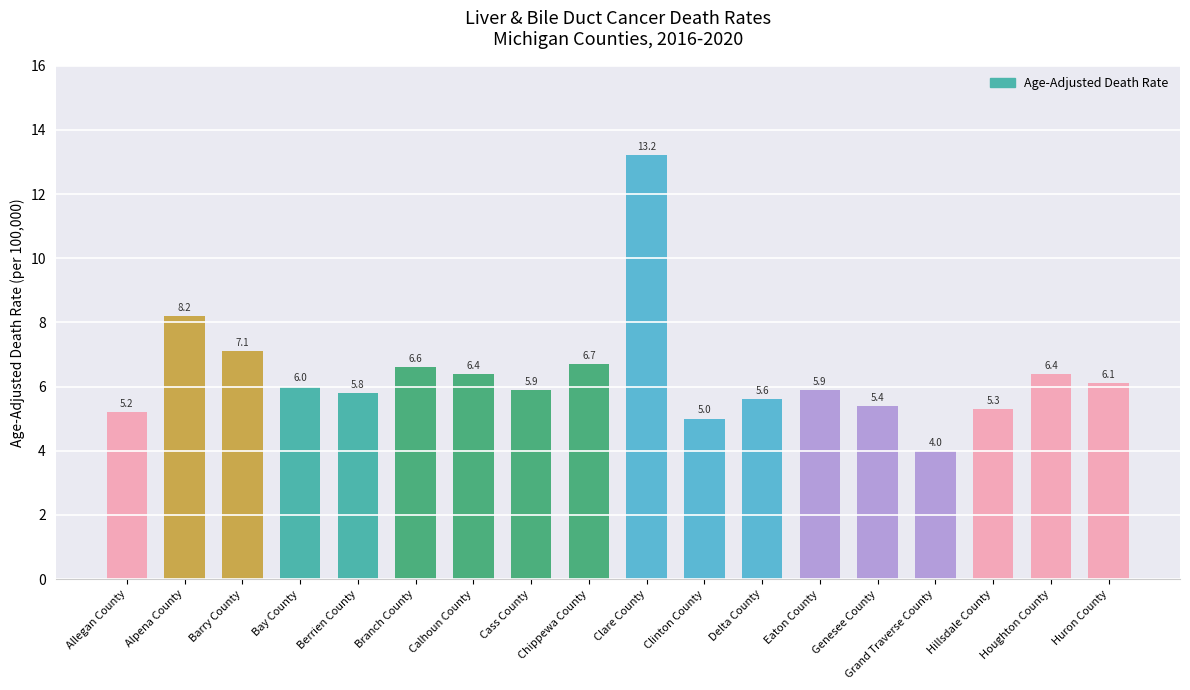

The value at Alpena County is 8.2. True or false?

True